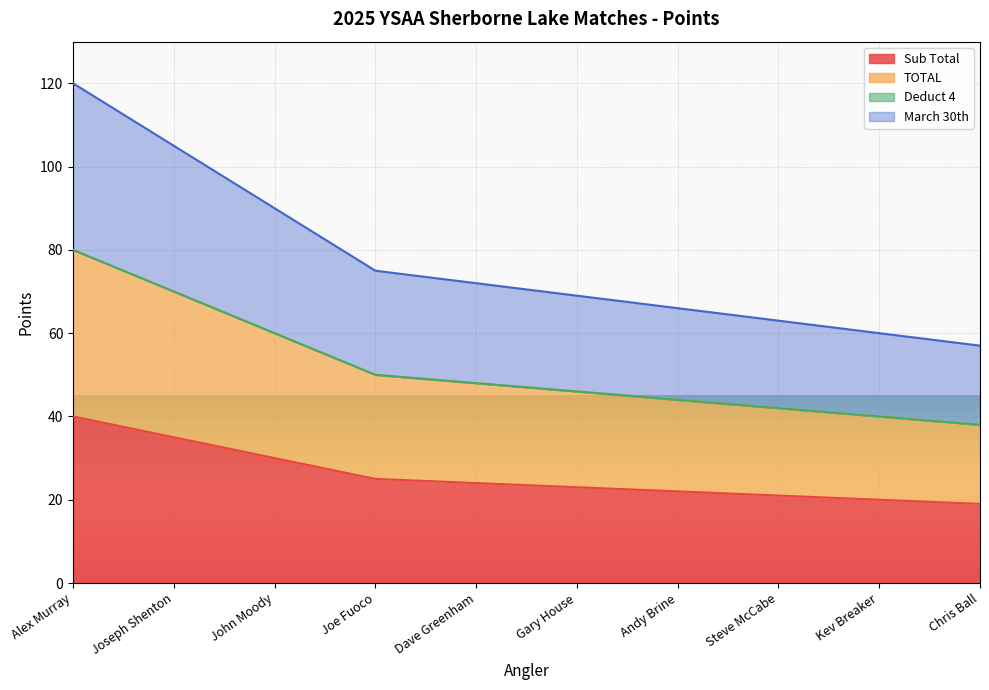

What is the label of the 3rd point from the right?

Steve McCabe